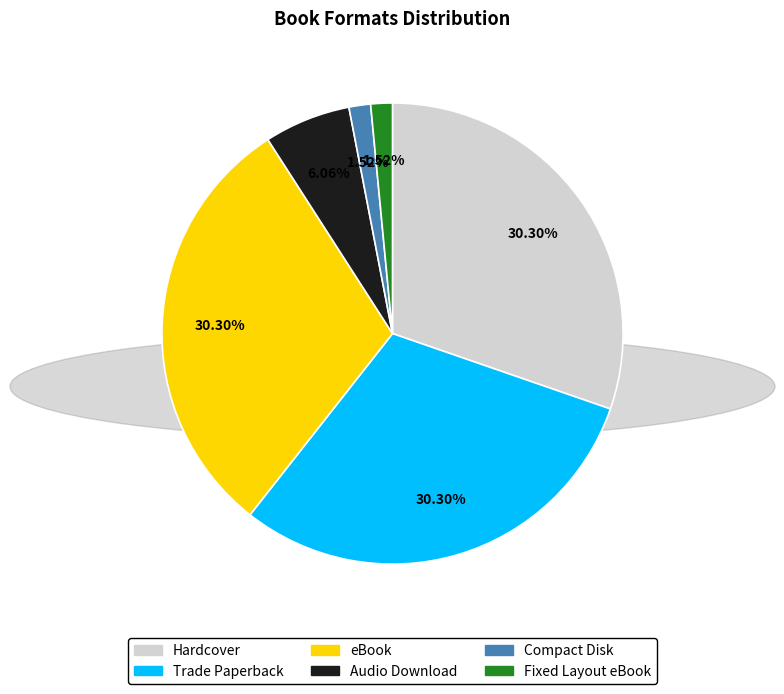

To the nearest percent, what is the difference between the eBook and Audio Download slice percentages?

24%